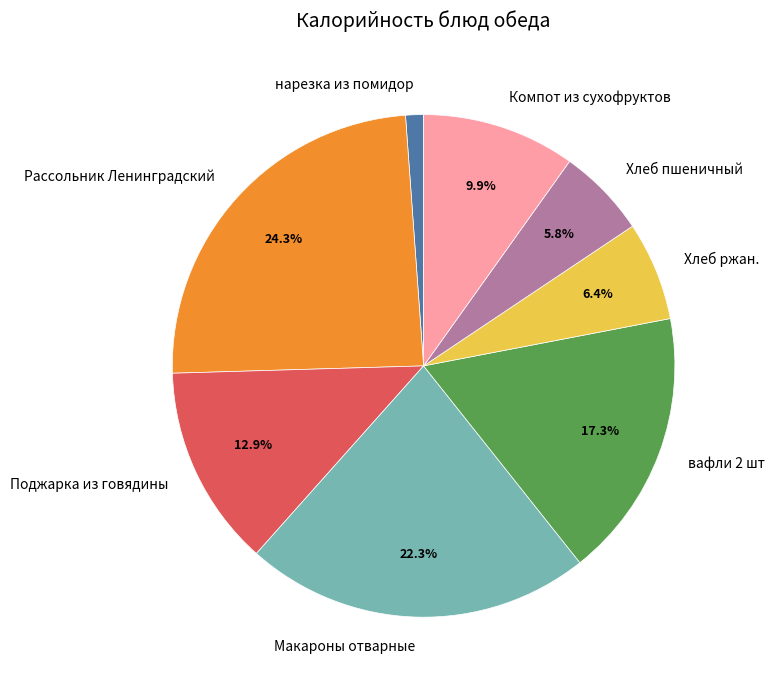

What is the ratio of the value at Хлеб ржан. to the value at Компот из сухофруктов?

0.6